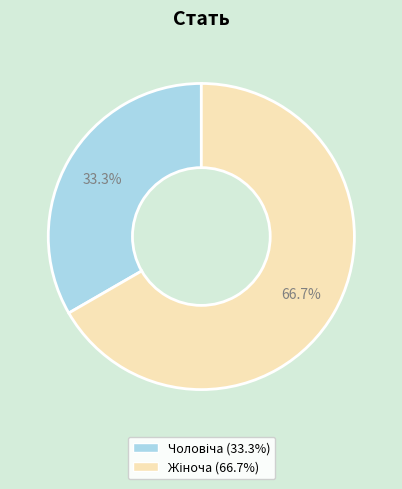

To the nearest percent, what is the difference between the largest and smallest slice percentages?

33%